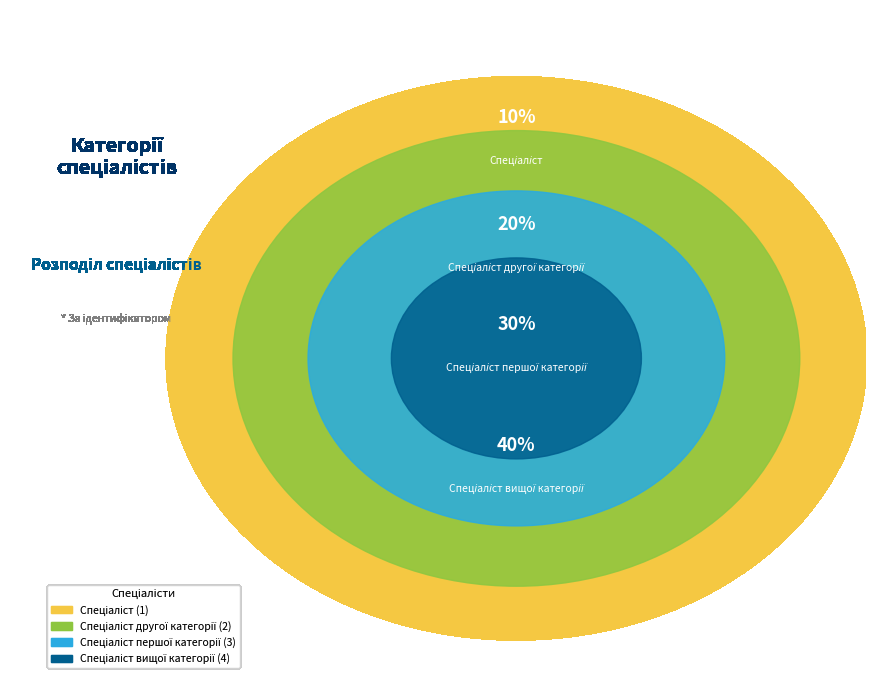

Which category has the smallest portion of the pie?

Спеціаліст